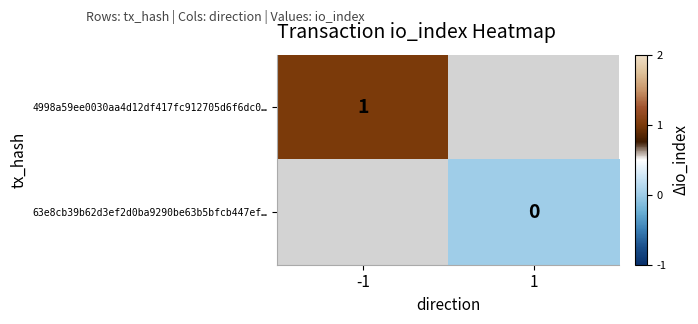

Is it true that 4998a59ee0030aa4d12df417fc912705d6f6dc0… equals 1 at -1?

True